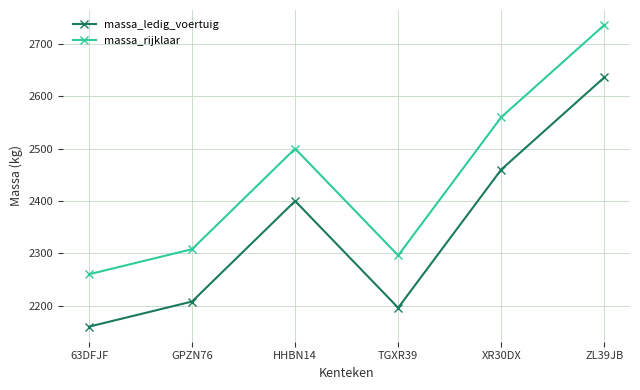

Is the value of massa_ledig_voertuig at GPZN76 greater than the value of massa_rijklaar at GPZN76?

No